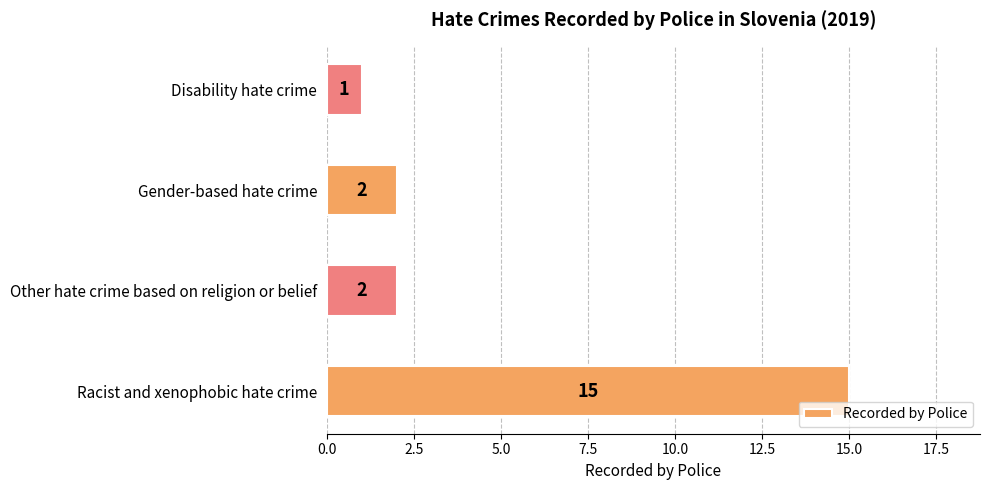

Which category has the highest value across all series?

Racist and xenophobic hate crime